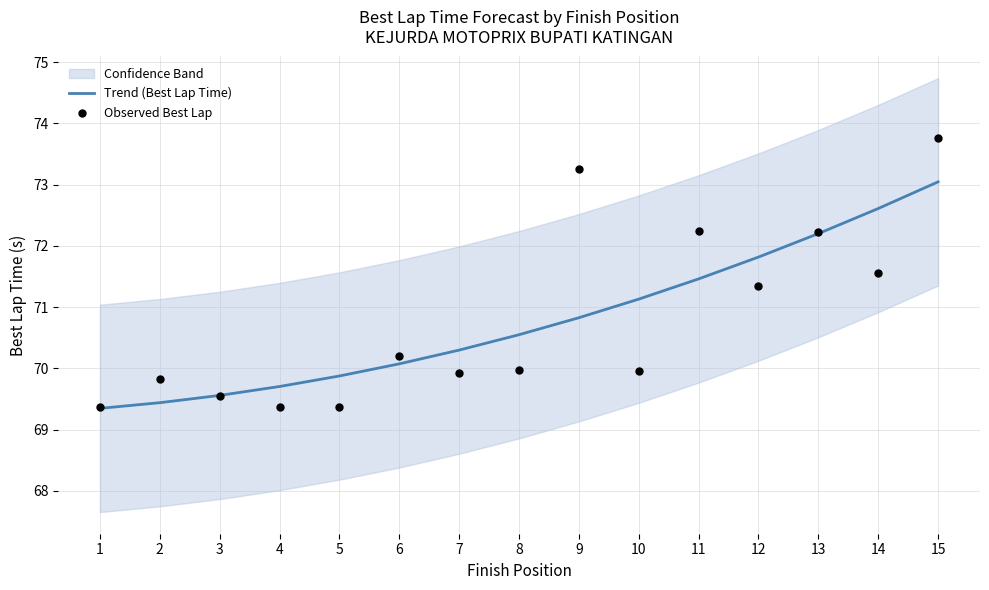

Which series has the largest Y range (max minus min)?

Observed Best Lap